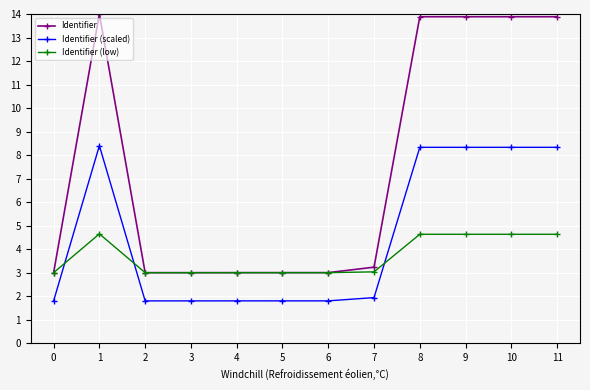

List the series in order of their overall mean, lowest first.

Identifier (low), Identifier (scaled), Identifier